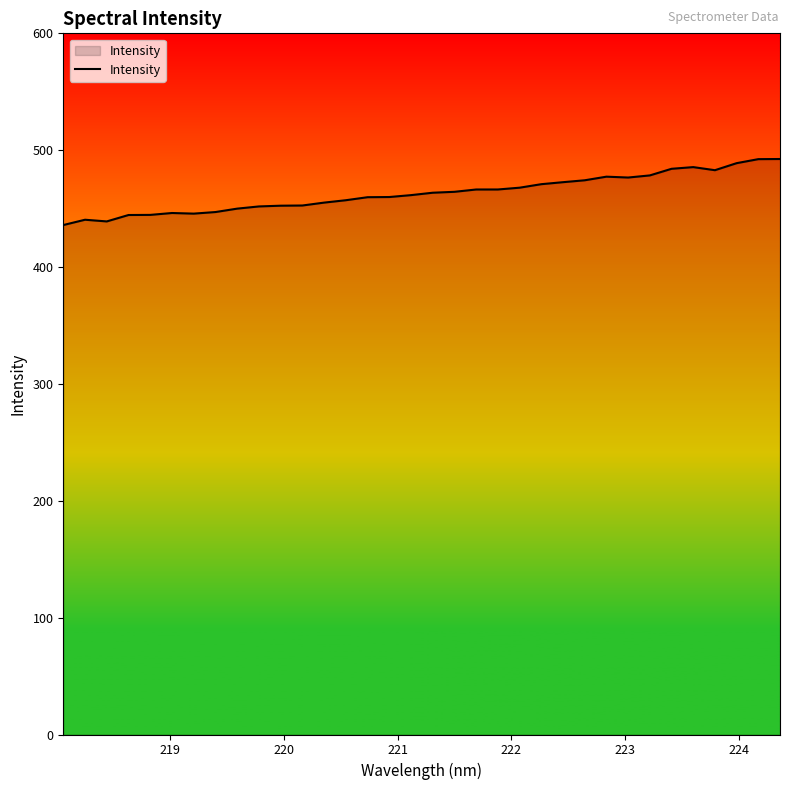

What is the difference between the maximum and minimum values?

56.5